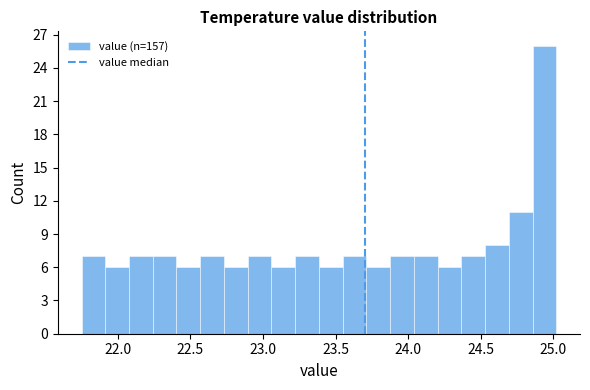

Read against the x-axis, roughly where is the centre of the tallest bar?

24.95